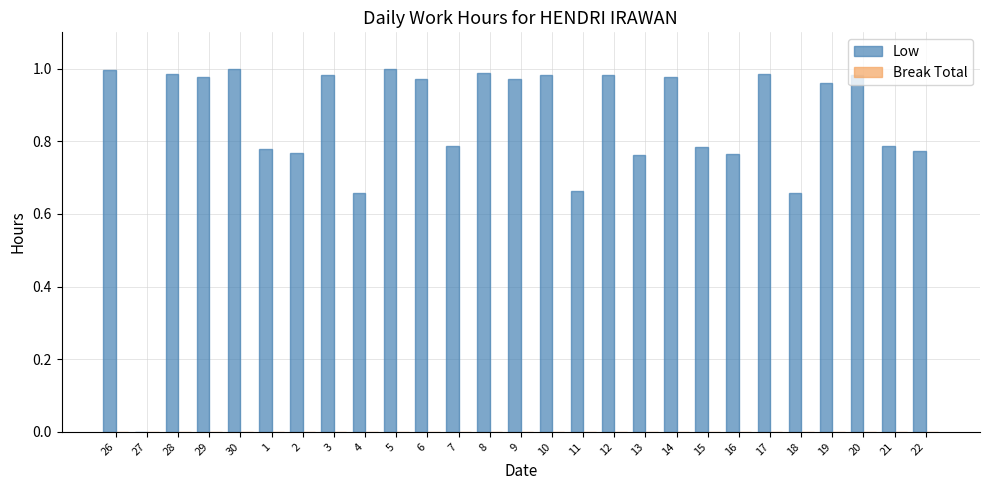

What is the sum of all values?

22.9